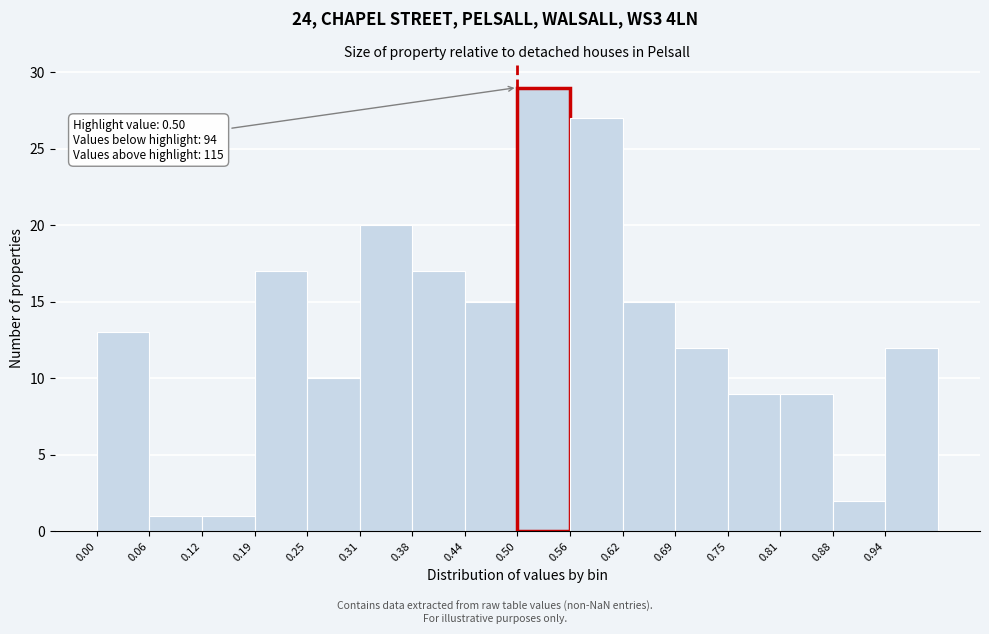

Which range on the x-axis has the tallest bar?

0.50 to 0.56